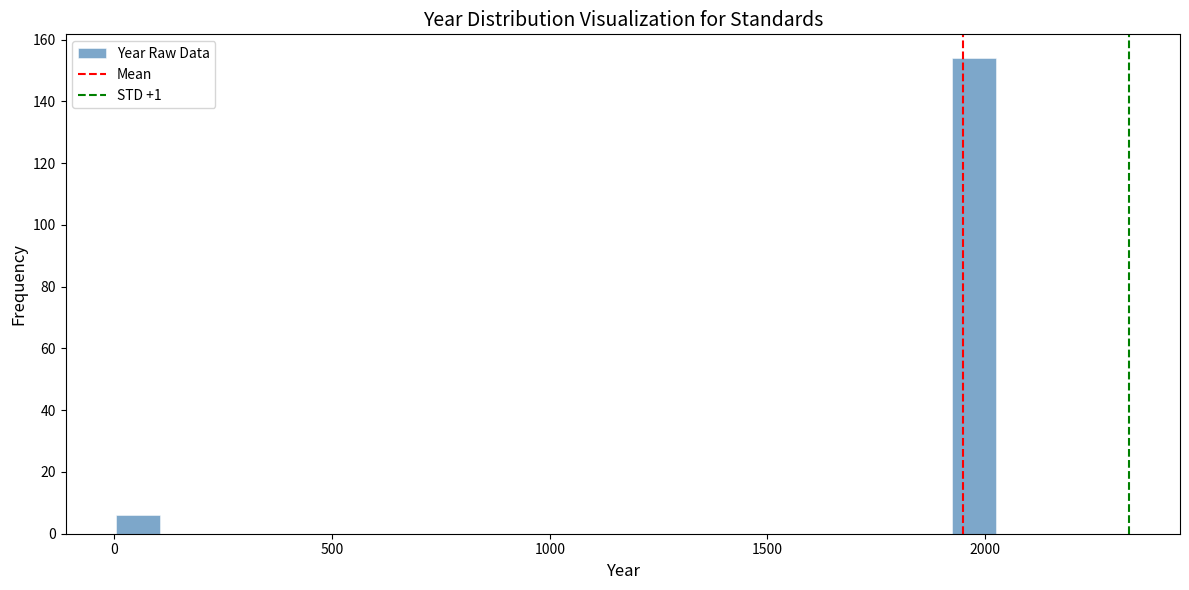

Read against the x-axis, roughly where is the centre of the tallest bar?

1950